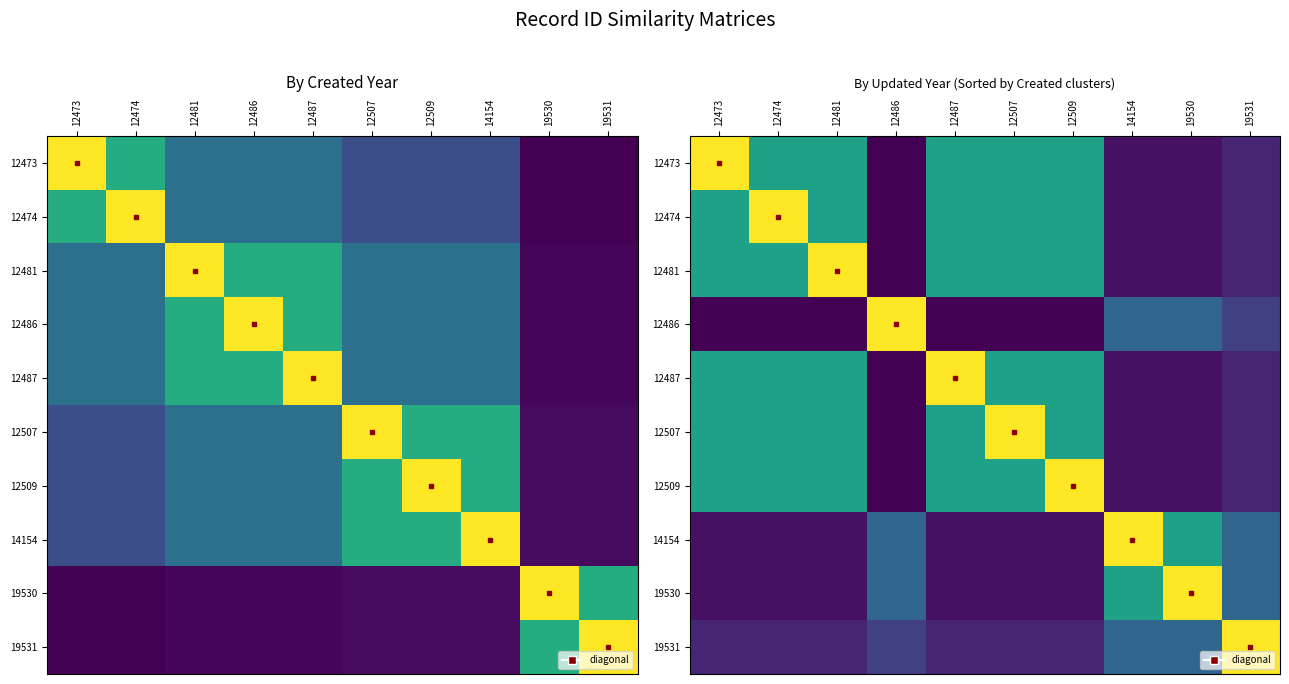

What is the sum of the 19530 values at 12507 and 14154?

1.4